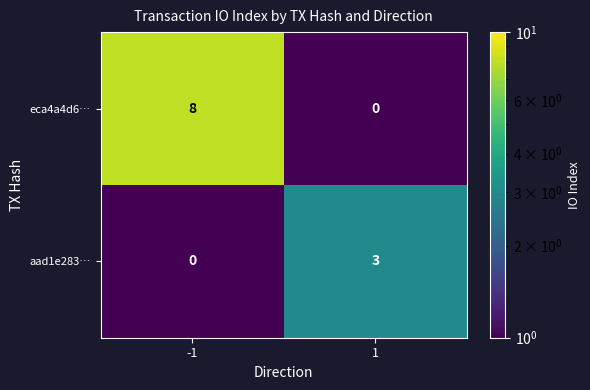

What is the difference between the aad1e283… values at -1 and 1?

3